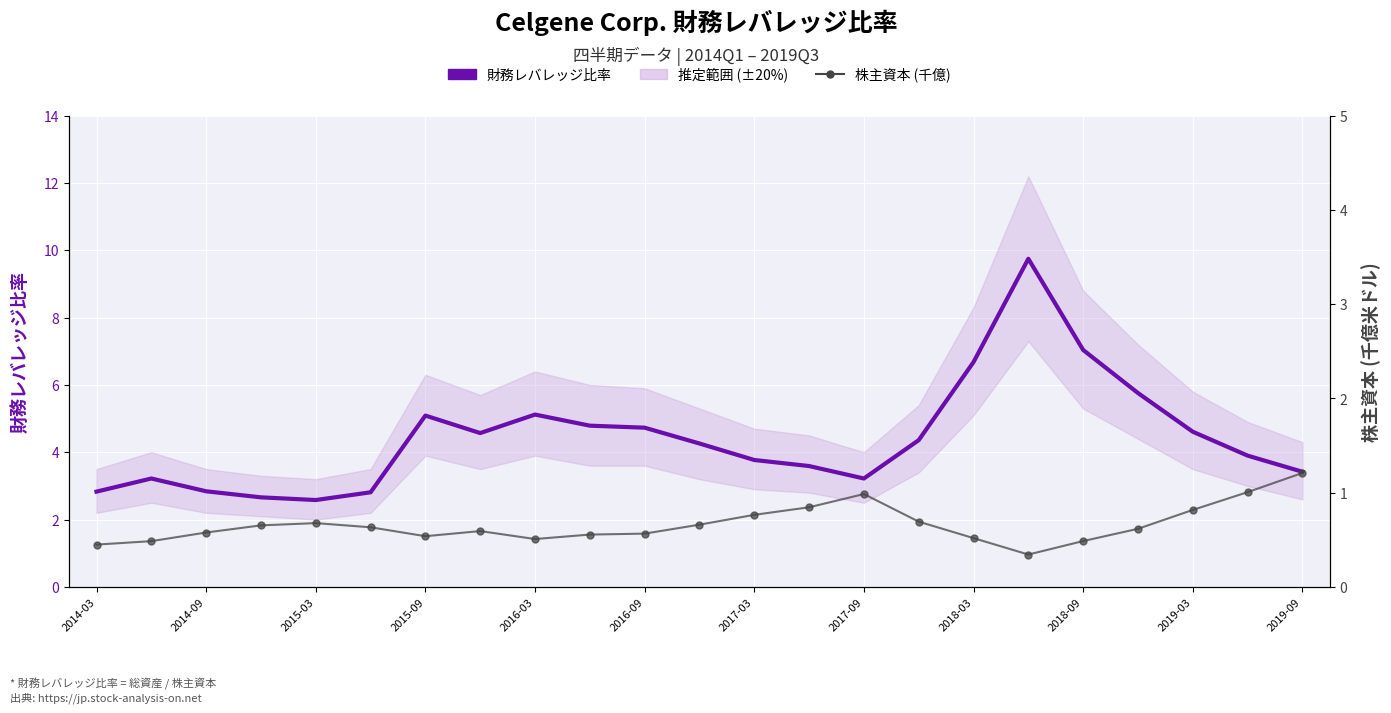

What is the highest value of the 財務レバレッジ比率 series?

9.8